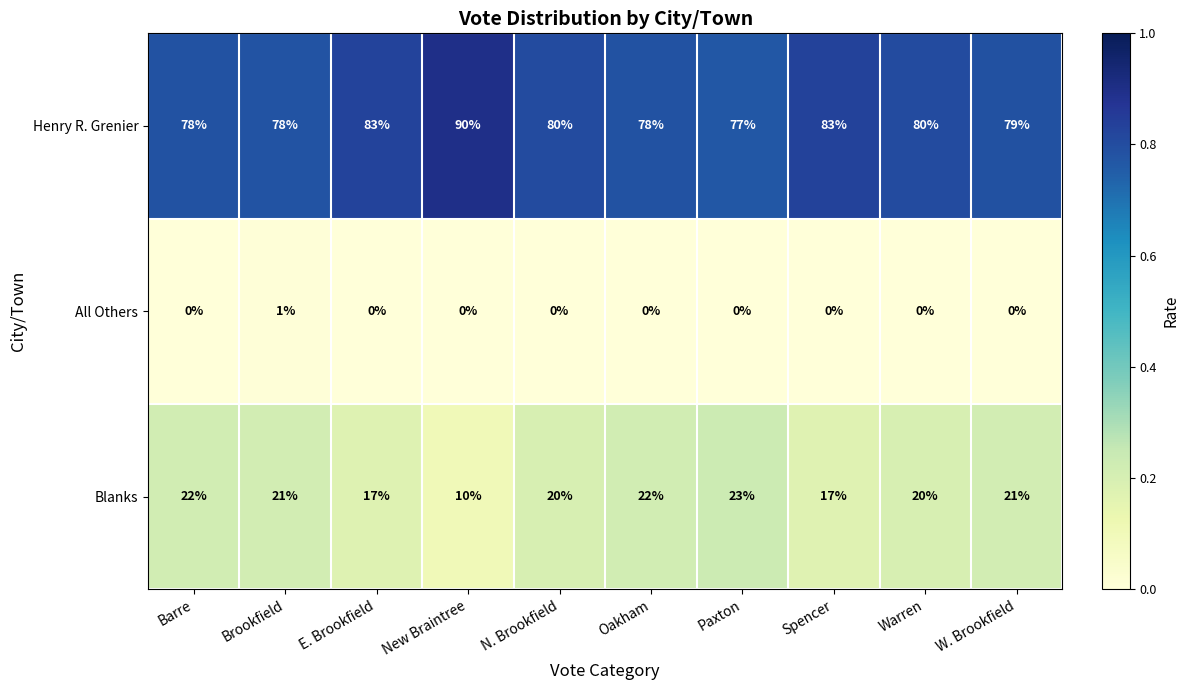

Rank the series at N. Brookfield from lowest to highest value.

All Others, Blanks, Henry R. Grenier